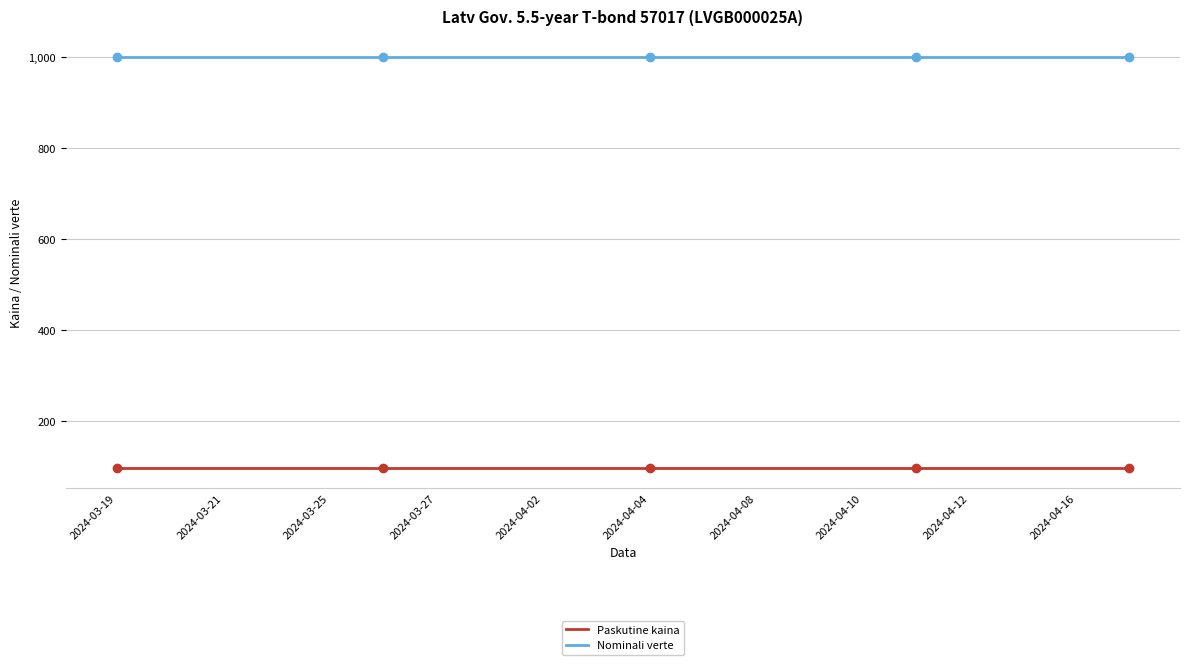

Reading left to right, list all the values displayed in this chart.

Paskutine kaina: 96.9	96.9	96.9	96.9	96.9	96.9	96.9	96.9	96.9	96.9	96.9	96.9	96.9	96.9	96.9	96.9	96.9	96.9	96.9	96.9
Nominali verte: 1000.0	1000.0	1000.0	1000.0	1000.0	1000.0	1000.0	1000.0	1000.0	1000.0	1000.0	1000.0	1000.0	1000.0	1000.0	1000.0	1000.0	1000.0	1000.0	1000.0